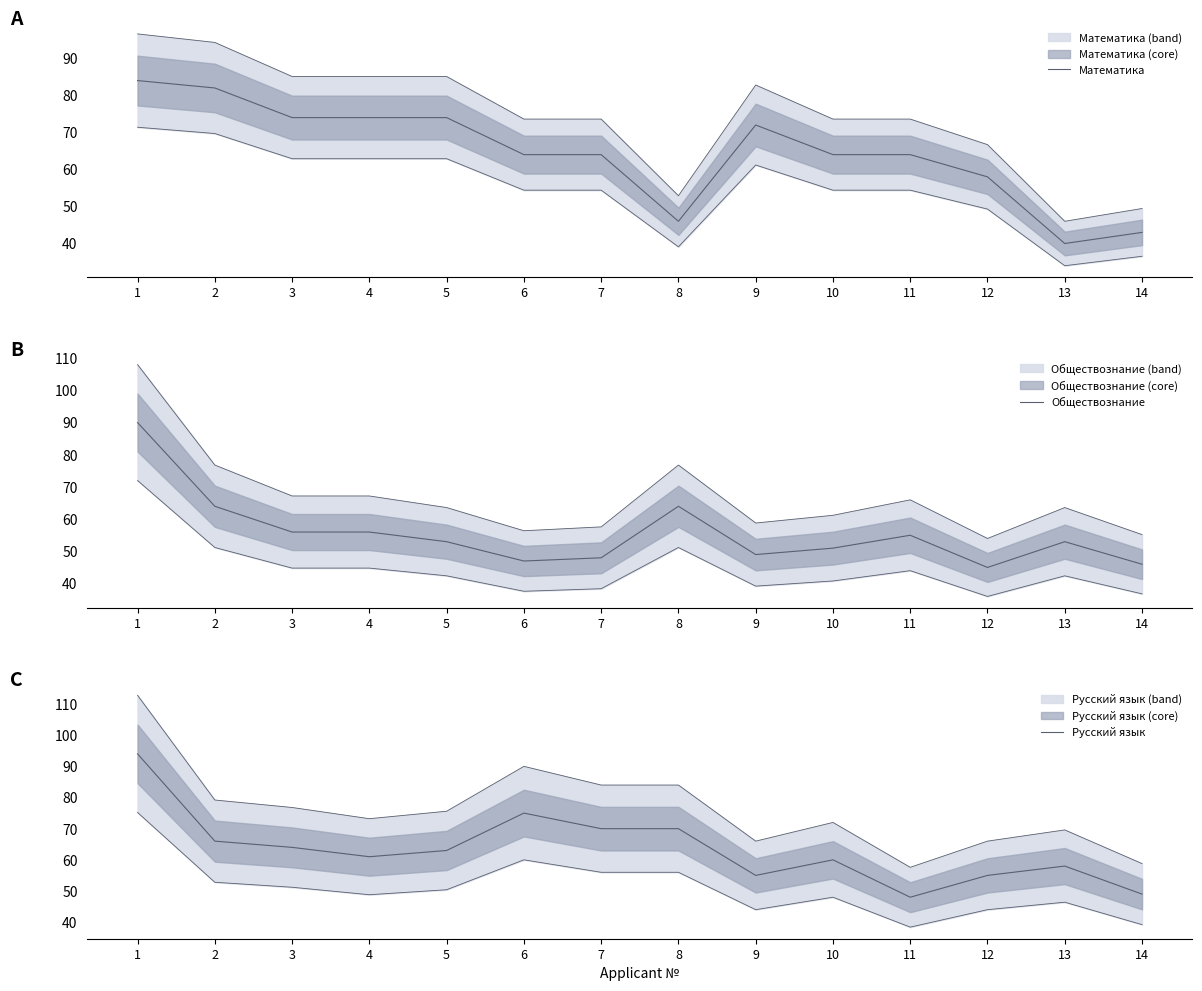

At which label is Обществознание closest to 67?

2